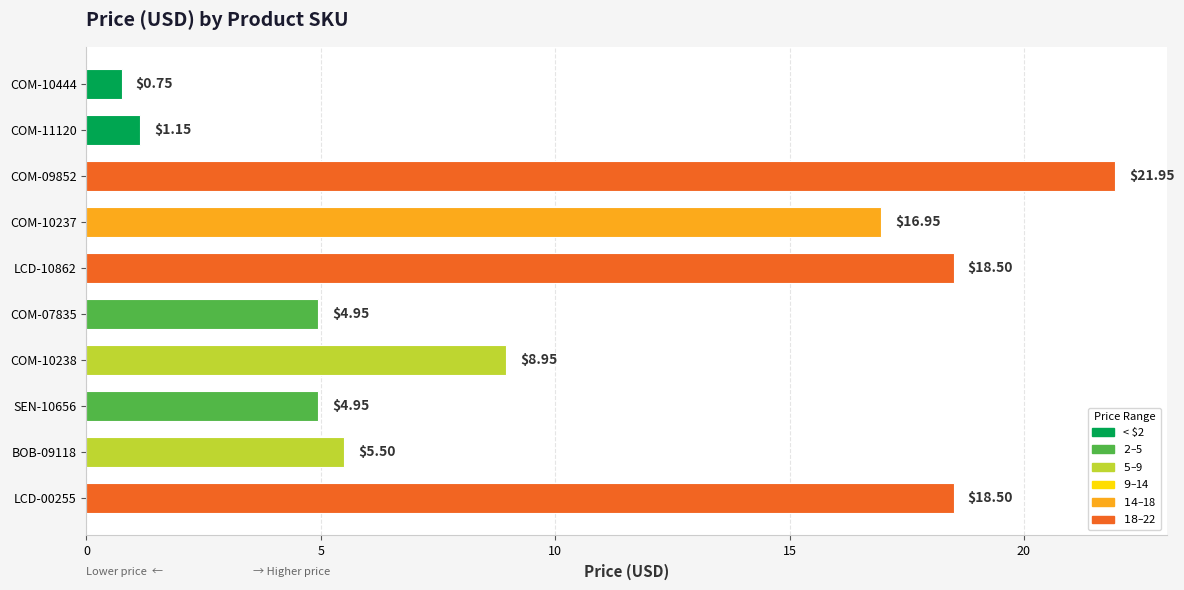

Does the chart contain any negative values?

No